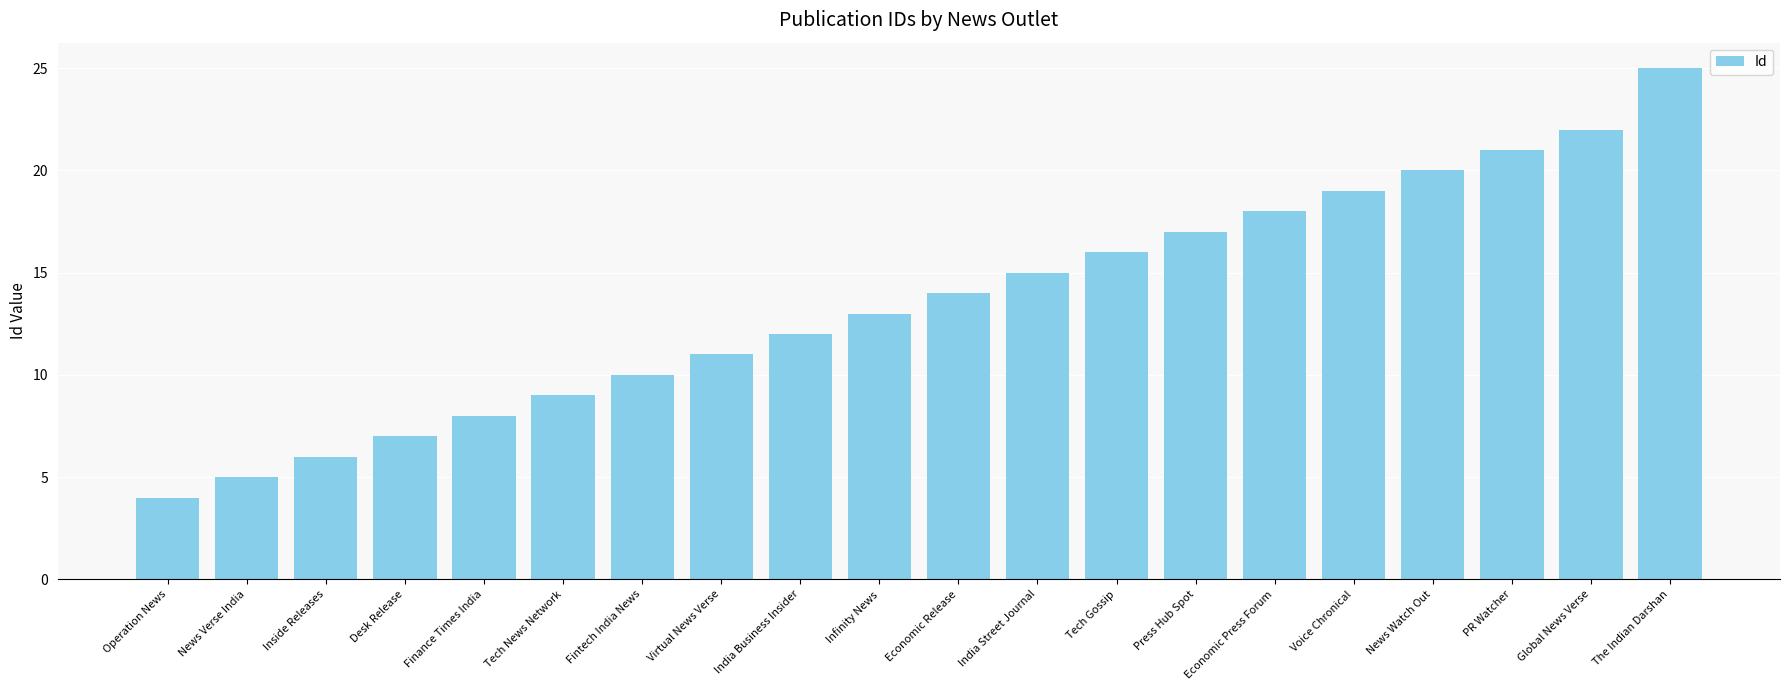

What is the sum of the values at Finance Times India and News Watch Out?

28